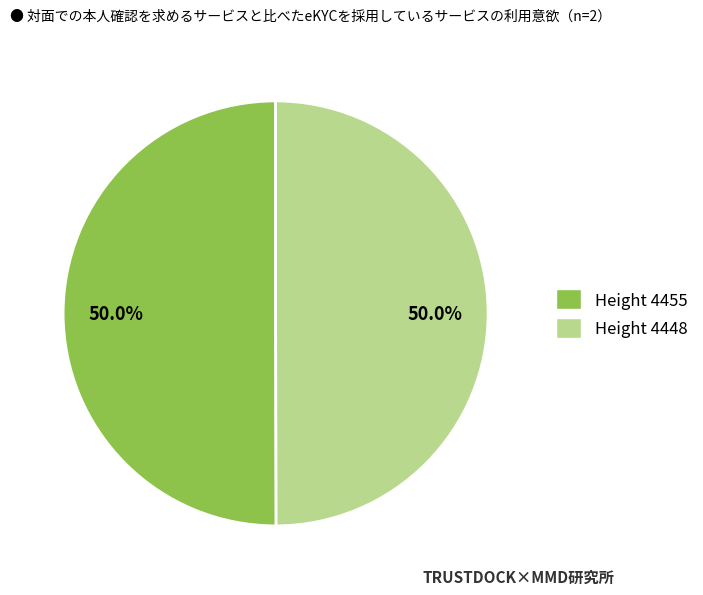

Do Height 4455 and Height 4448 together represent more than half of the pie?

Yes